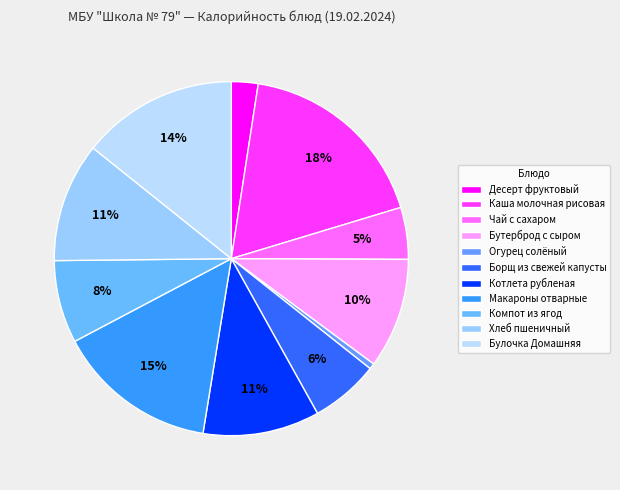

Count the number of slices in the pie.

11